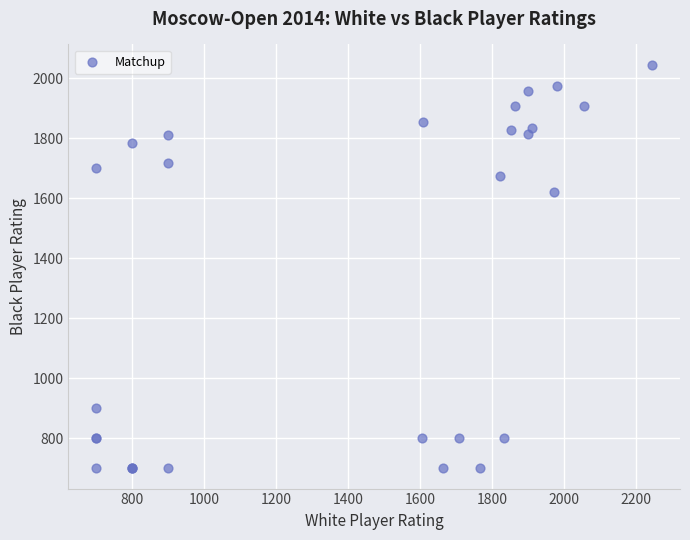

What Y value in the scatter plot is closest to 1373?

1623